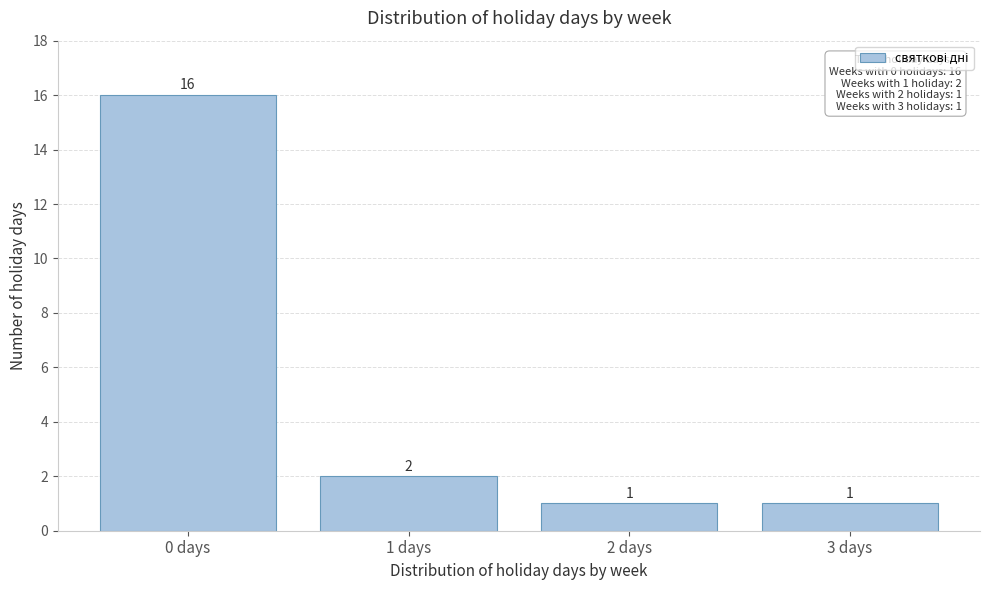

Reading left to right, transcribe all the data shown in this chart.

0 days=16	1 days=2	2 days=1	3 days=1